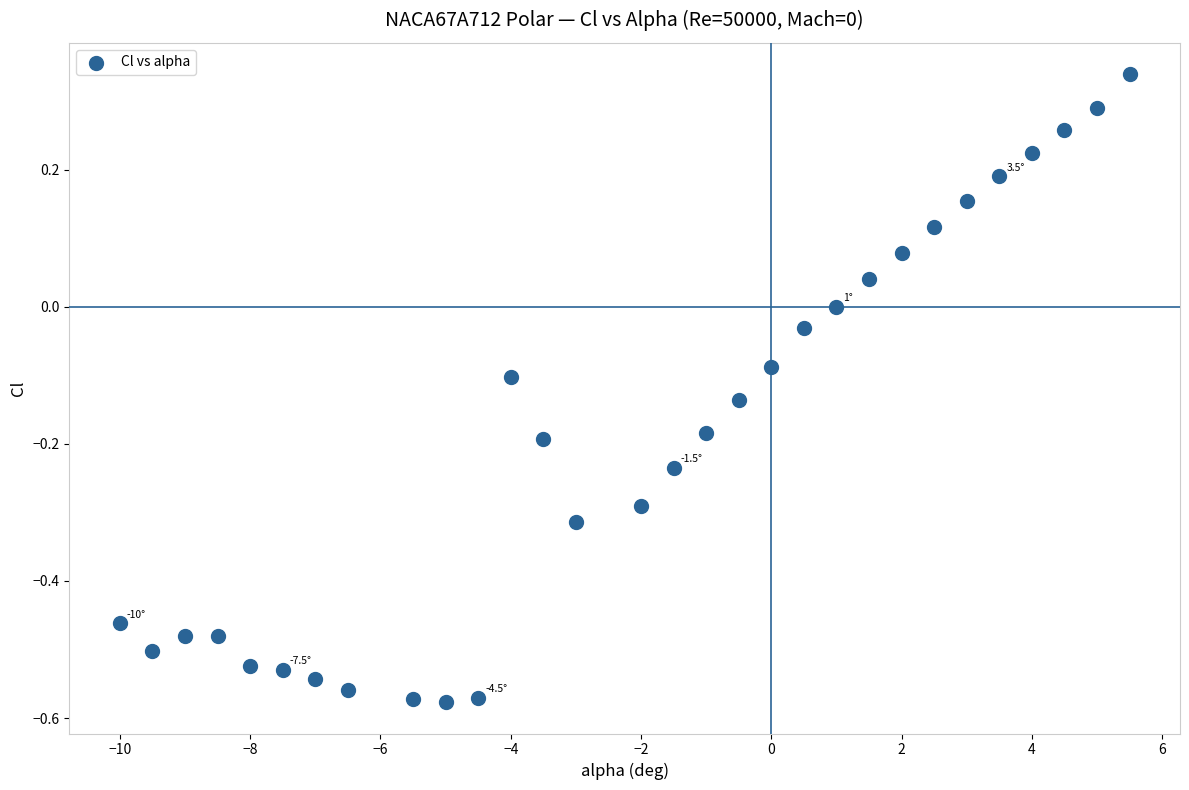

What is the range of X values (max minus min)?

15.5